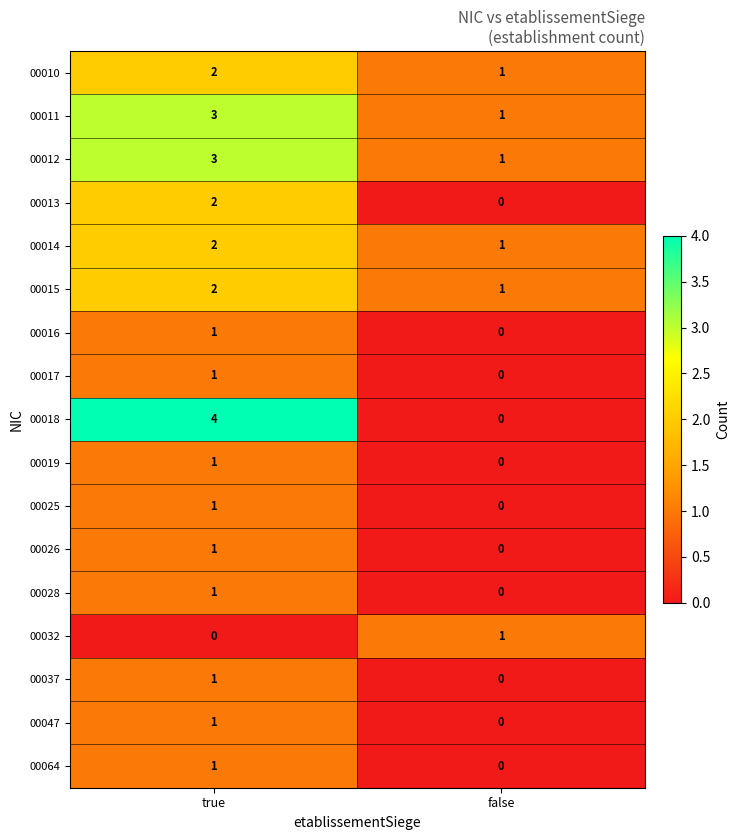

Which series has the largest range (max minus min)?

00018